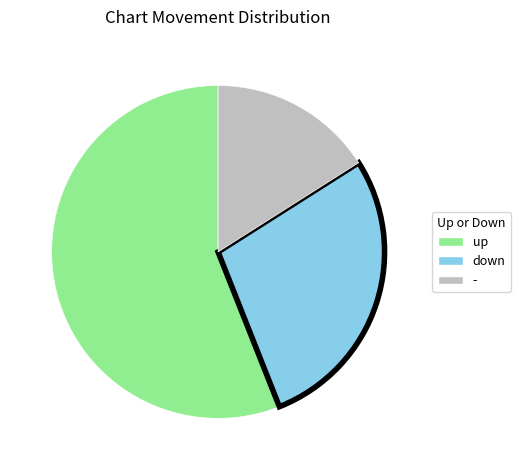

What is the ratio of the value at up to the value at down?

2.0